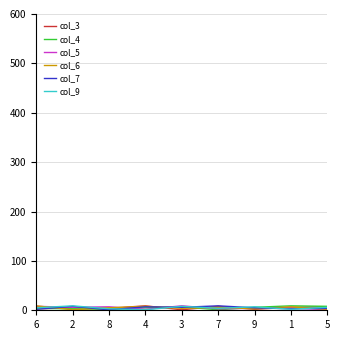

Does the chart have visible grid lines?

Yes